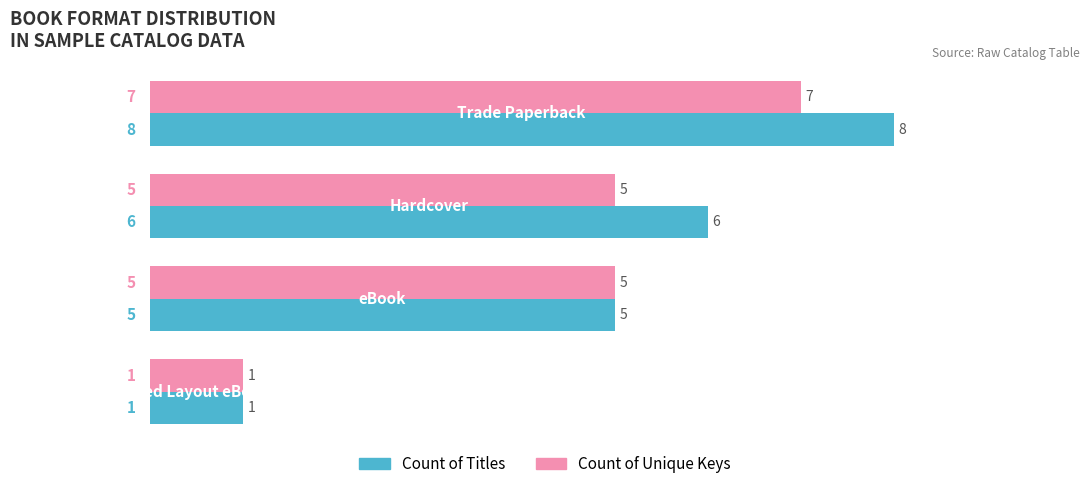

Rank the series by their maximum value, from lowest to highest.

Count of Unique Keys, Count of Titles